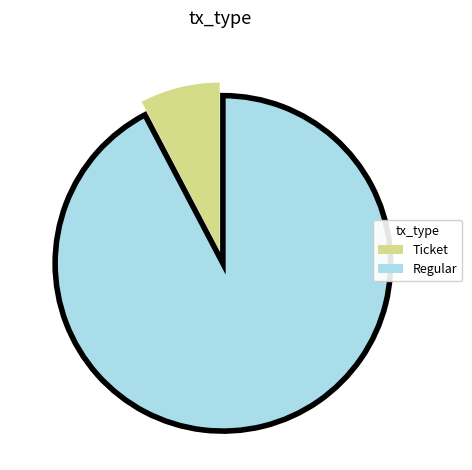

Is there a majority slice in this chart?

Yes